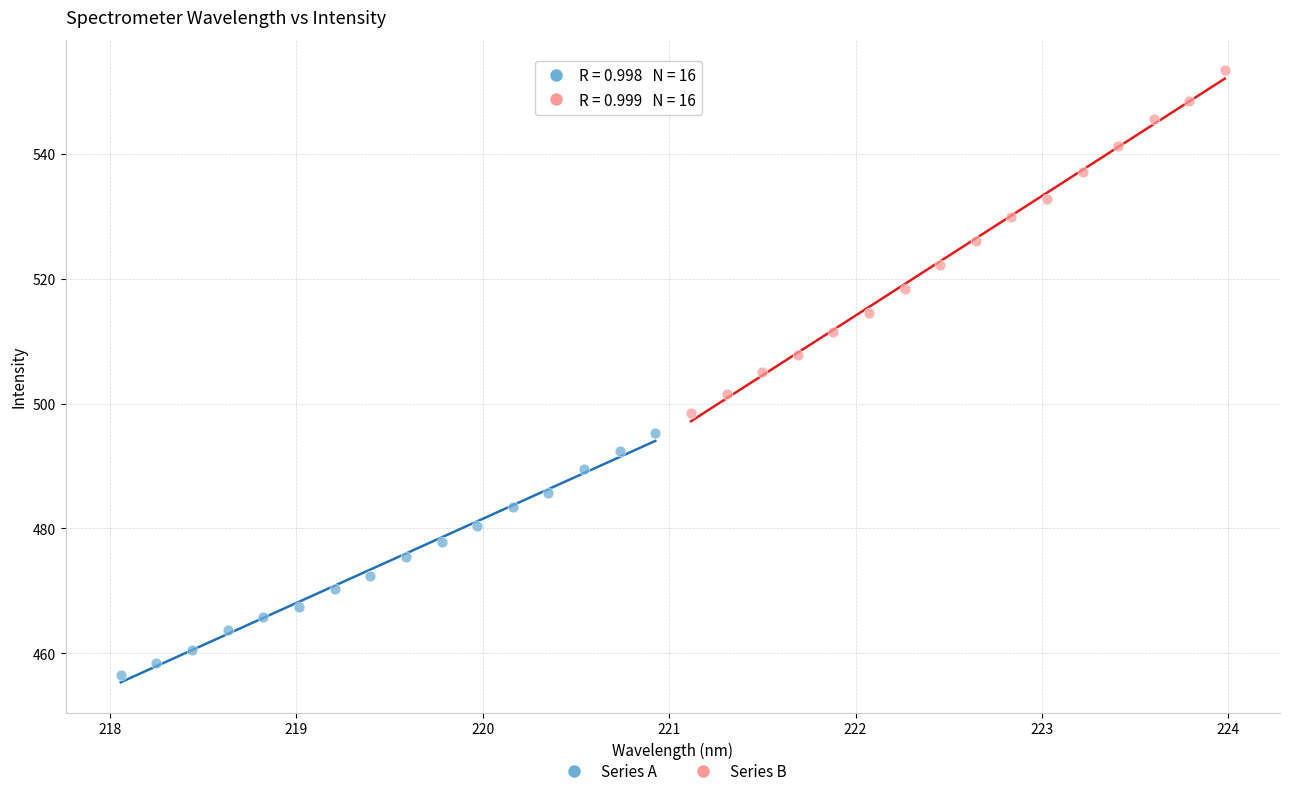

Which series contains the highest Y value?

Series B